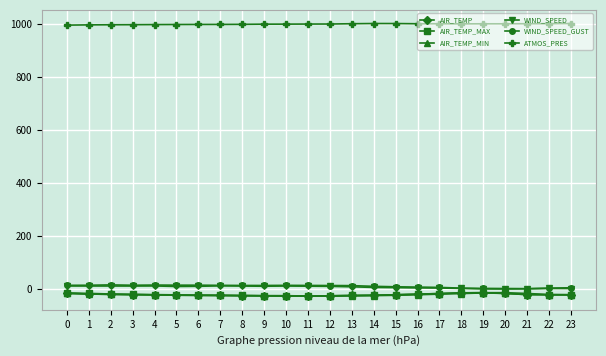

What is the minimum value shown in the chart?

-26.5